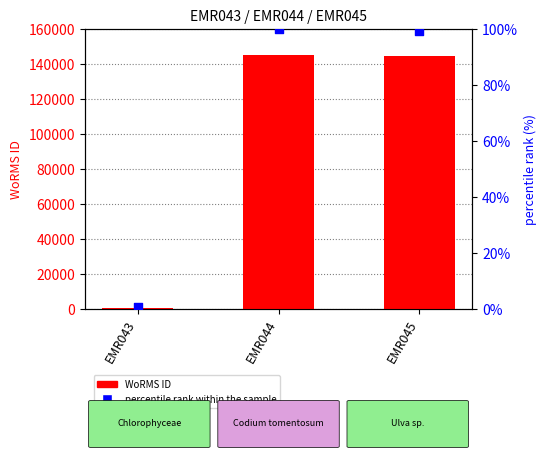

At which category is the sum across all series the highest?

EMR044